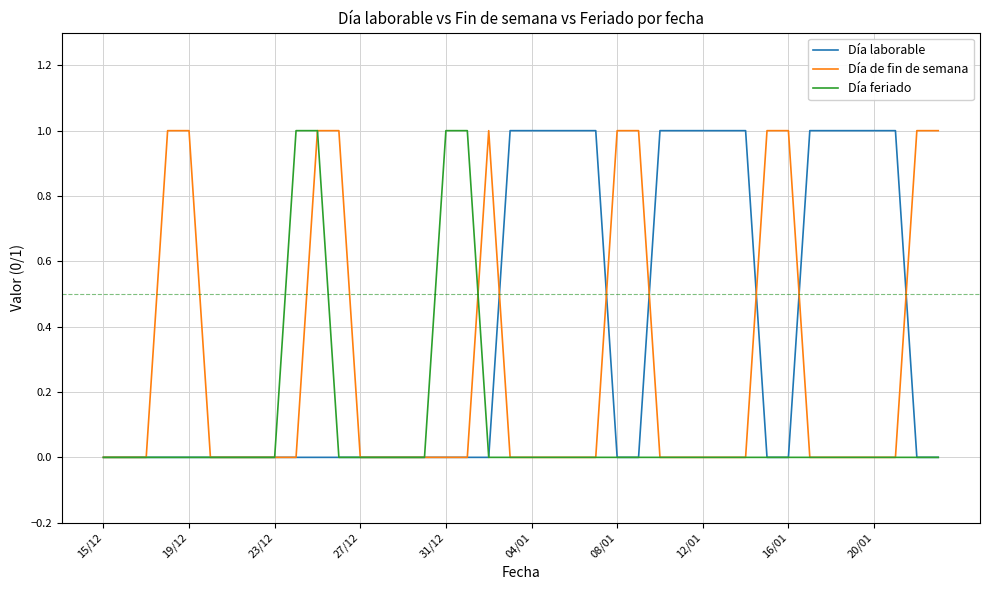

Reading left to right, list all the values displayed in this chart.

Día laborable: 0	0	0	0	0	0	0	0	0	0	0	0	0	0	0	0	0	0	0	1	1	1	1	1	0	0	1	1	1	1	1	0	0	1	1	1	1	1	0	0
Día de fin de semana: 0	0	0	1	1	0	0	0	0	0	1	1	0	0	0	0	0	0	1	0	0	0	0	0	1	1	0	0	0	0	0	1	1	0	0	0	0	0	1	1
Día feriado: 0	0	0	0	0	0	0	0	0	1	1	0	0	0	0	0	1	1	0	0	0	0	0	0	0	0	0	0	0	0	0	0	0	0	0	0	0	0	0	0